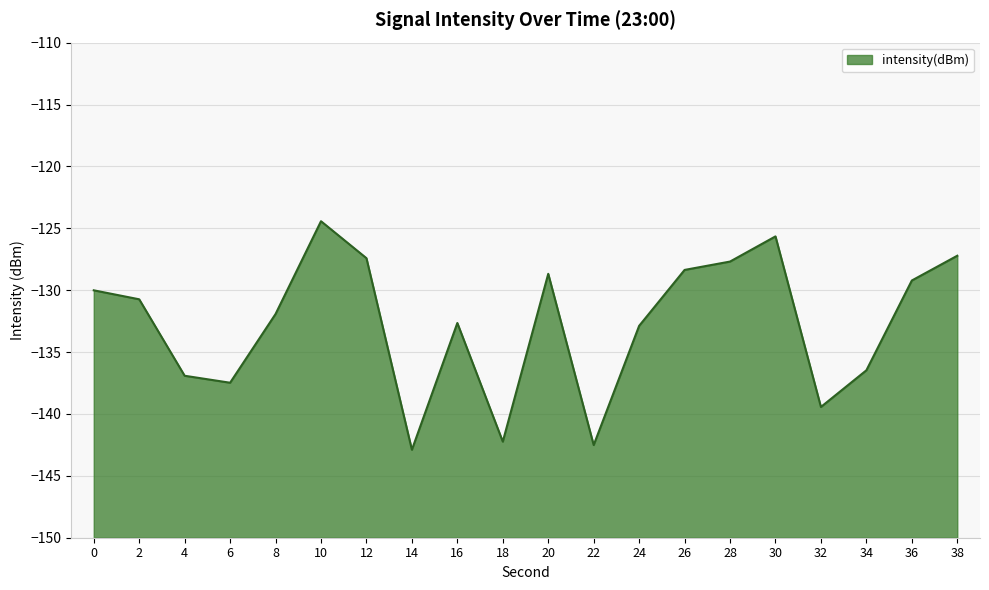

Where is the first local maximum?

10